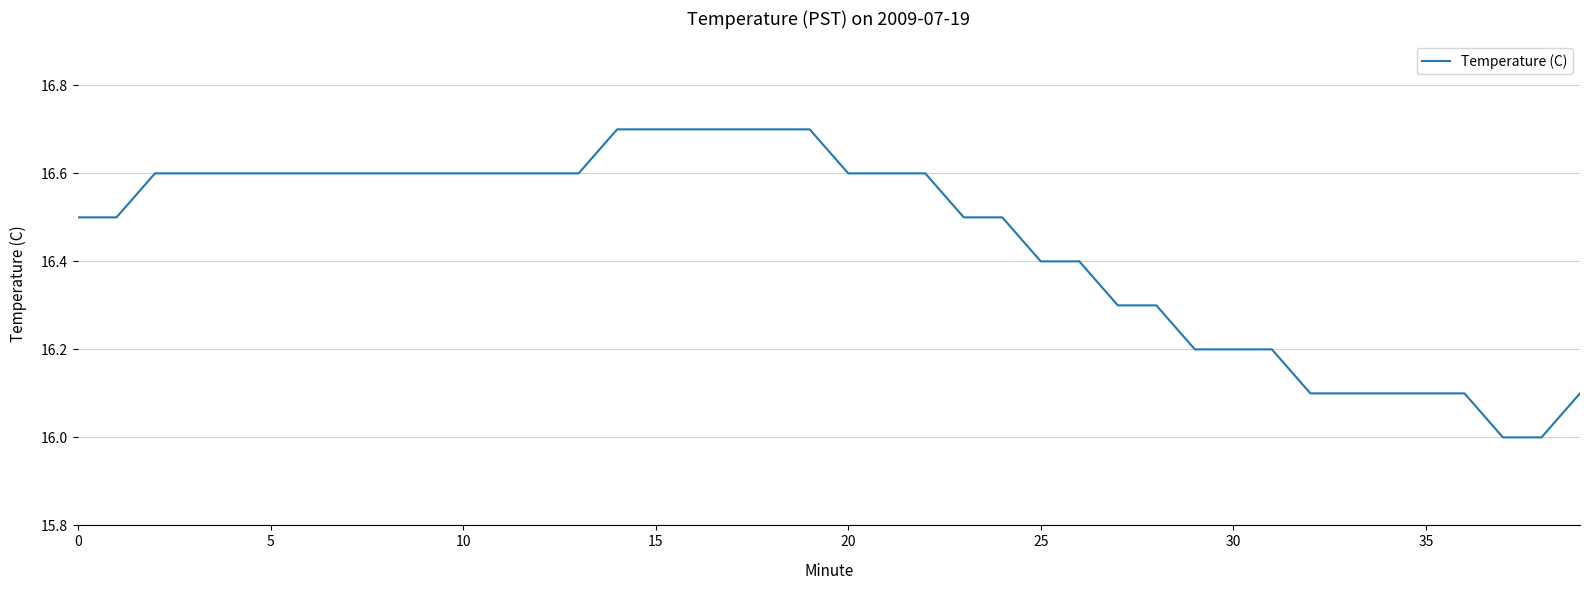

Reading right to left, transcribe all the data shown in this chart.

16.1	16.0	16.0	16.1	16.1	16.1	16.1	16.1	16.2	16.2	16.2	16.3	16.3	16.4	16.4	16.5	16.5	16.6	16.6	16.6	16.7	16.7	16.7	16.7	16.7	16.7	16.6	16.6	16.6	16.6	16.6	16.6	16.6	16.6	16.6	16.6	16.6	16.6	16.5	16.5